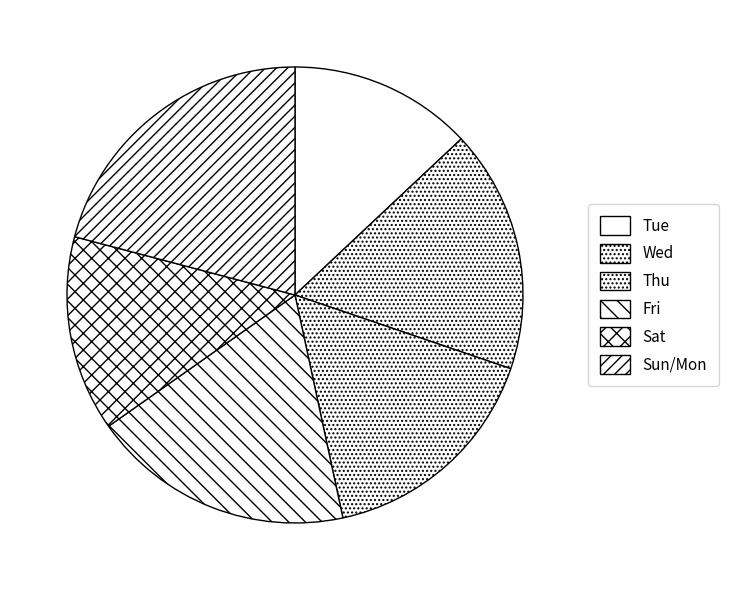

What is the smallest slice in the pie chart?

Tue